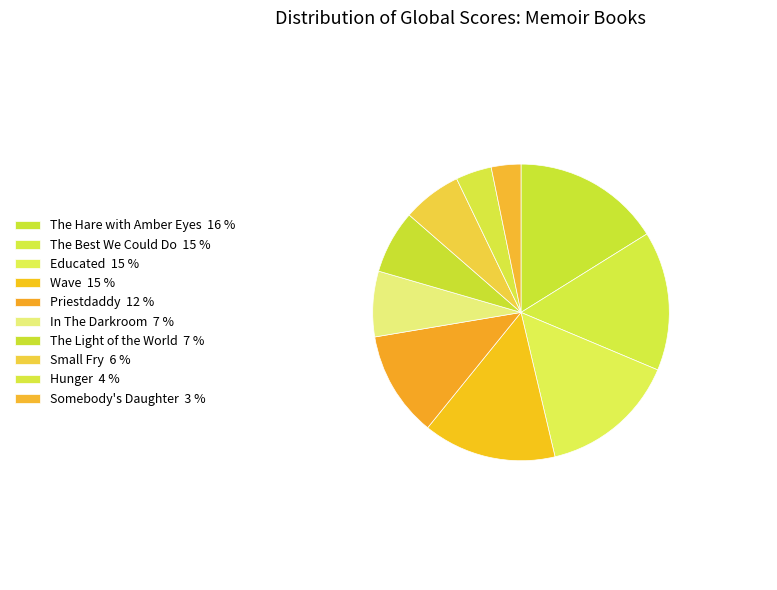

Does any single category account for the majority?

No